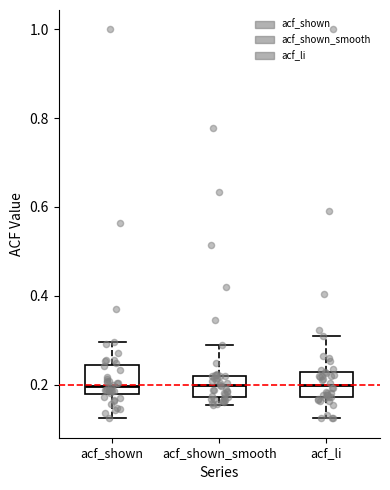

Where does the upper whisker of the box for acf_shown end on the y-axis? The values are not printed on the chart, so give them approximately, as read against the axis.

0.30